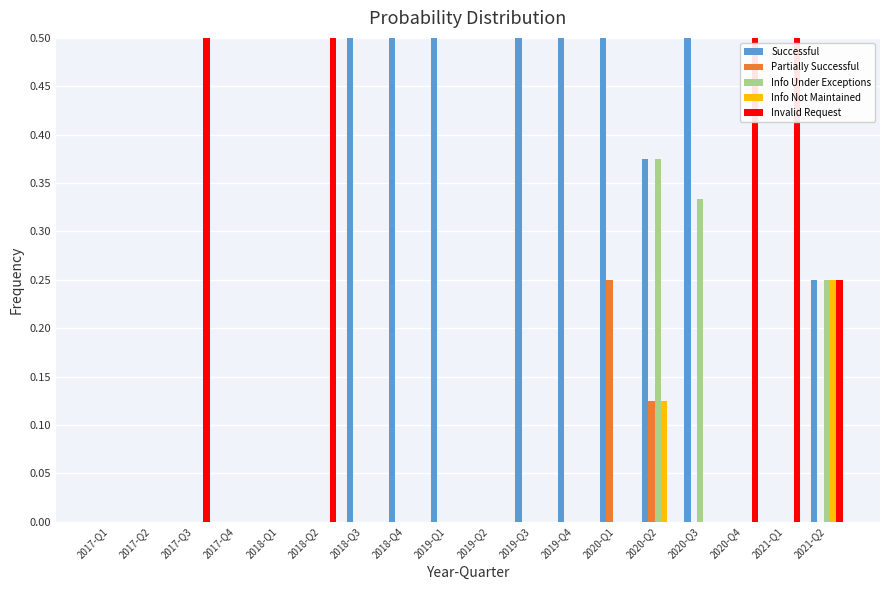

What position from the right is 2020-Q4?

3